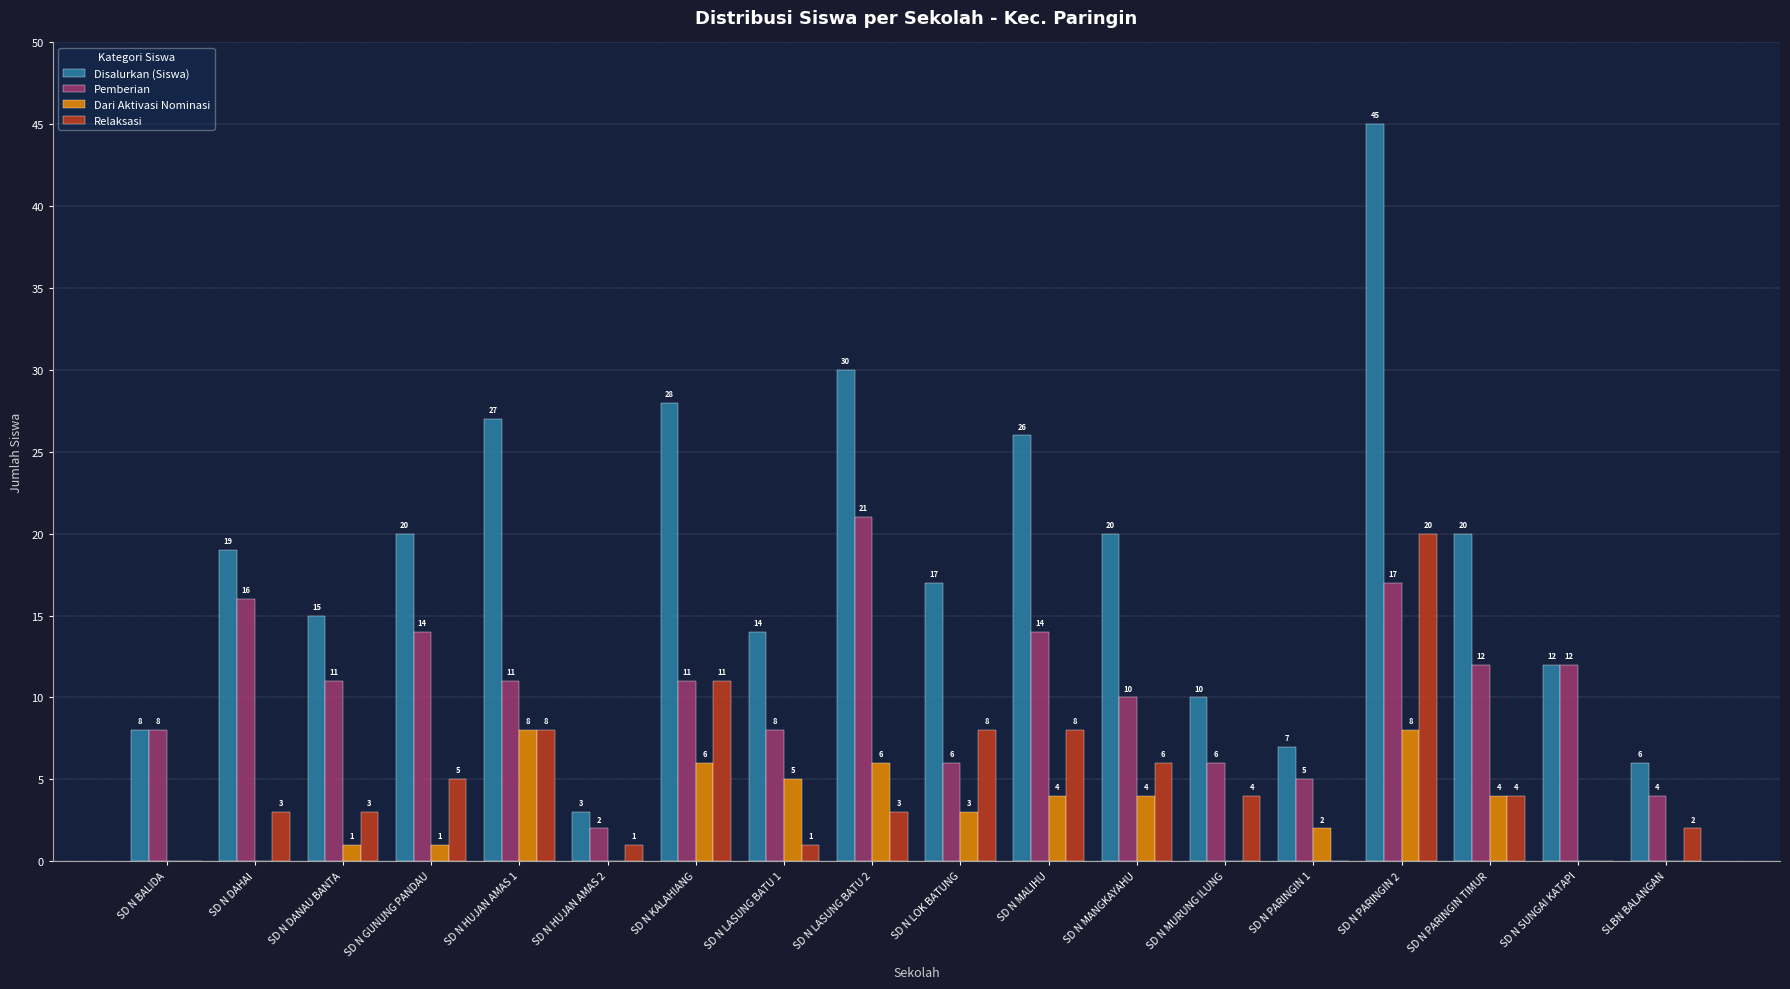

Reading right to left, transcribe all the data shown in this chart.

Disalurkan (Siswa): 6	12	20	45	7	10	20	26	17	30	14	28	3	27	20	15	19	8
Pemberian: 4	12	12	17	5	6	10	14	6	21	8	11	2	11	14	11	16	8
Dari Aktivasi Nominasi: 0	0	4	8	2	0	4	4	3	6	5	6	0	8	1	1	0	0
Relaksasi: 2	0	4	20	0	4	6	8	8	3	1	11	1	8	5	3	3	0